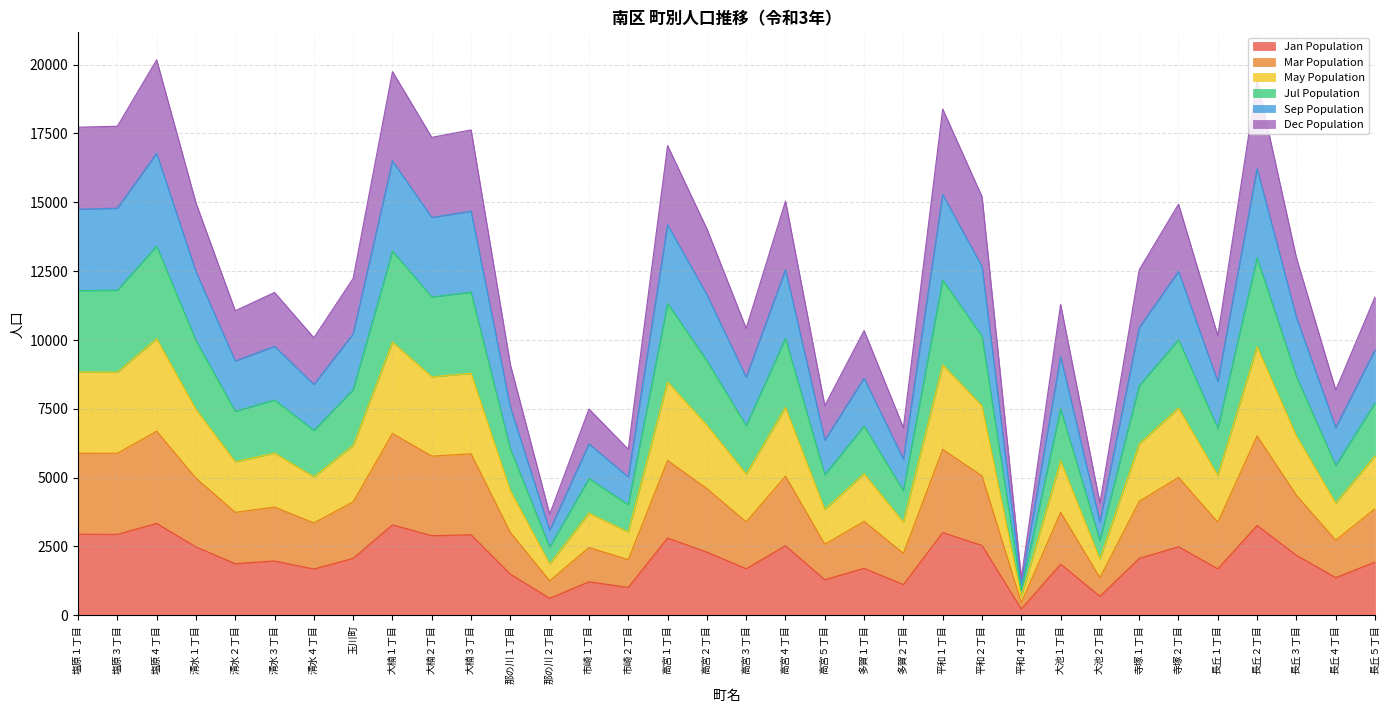

At which category is the sum across all series the highest?

塩原４丁目